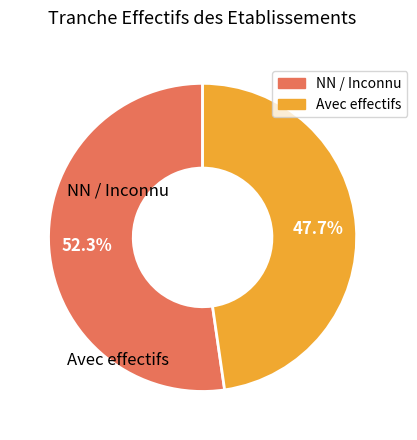

How many slices are in this pie chart?

2